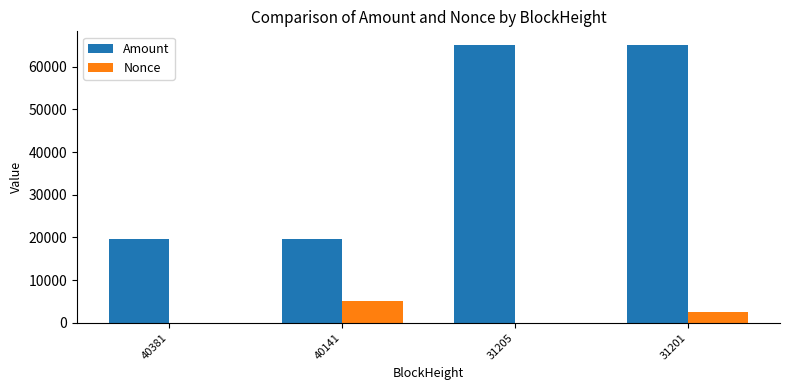

What is the highest value of the Amount series?

65028.4